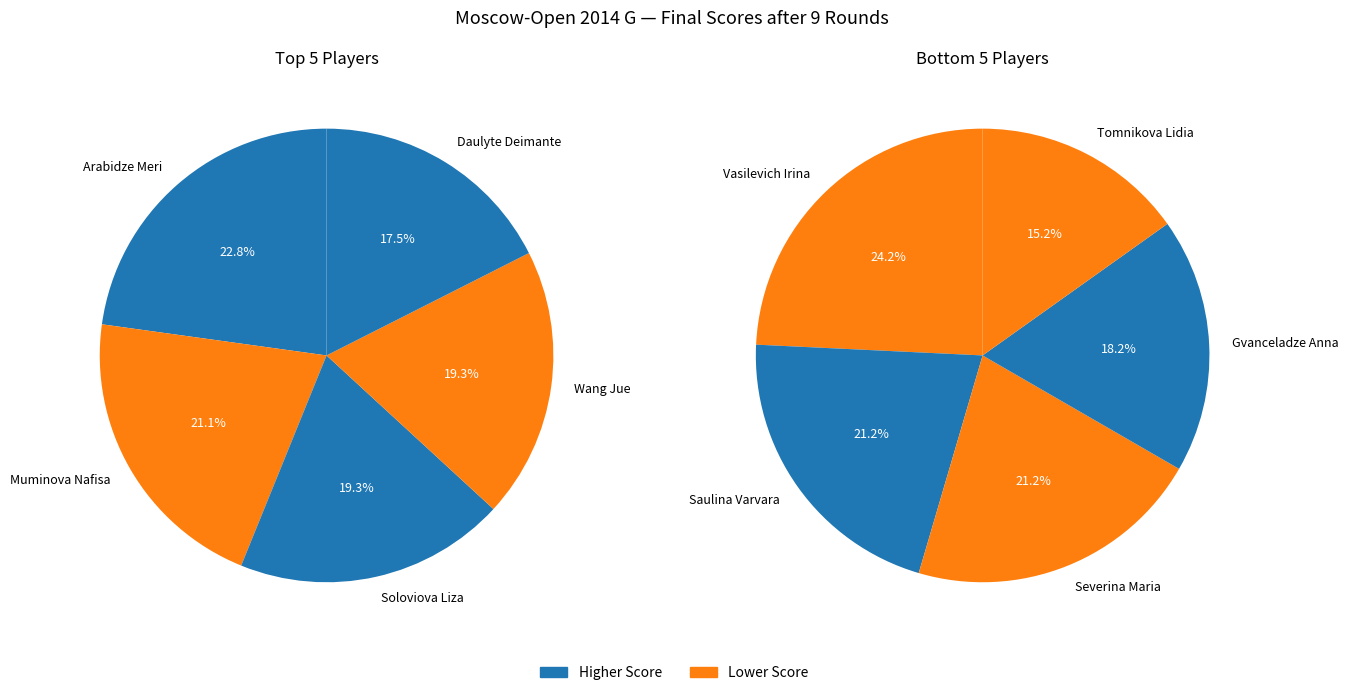

Count the number of slices in the pie.

10